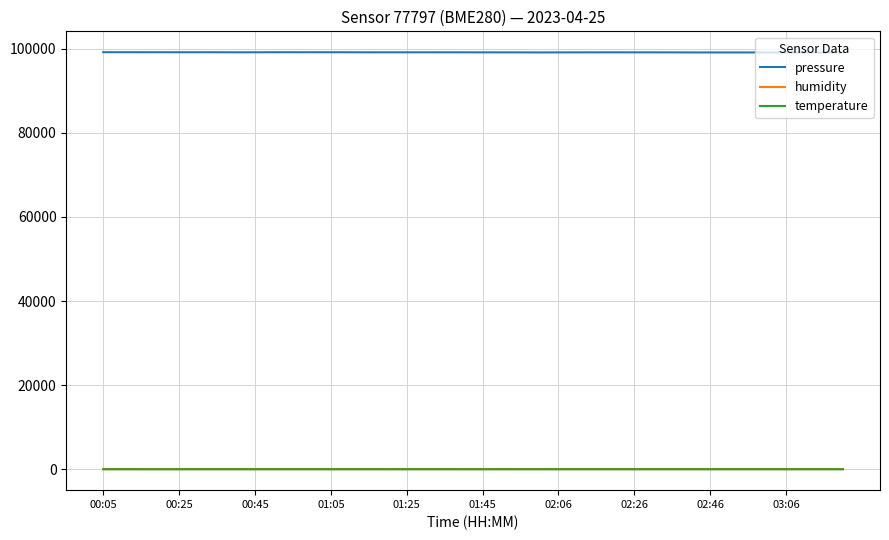

True or false: pressure and humidity intersect in this chart.

False